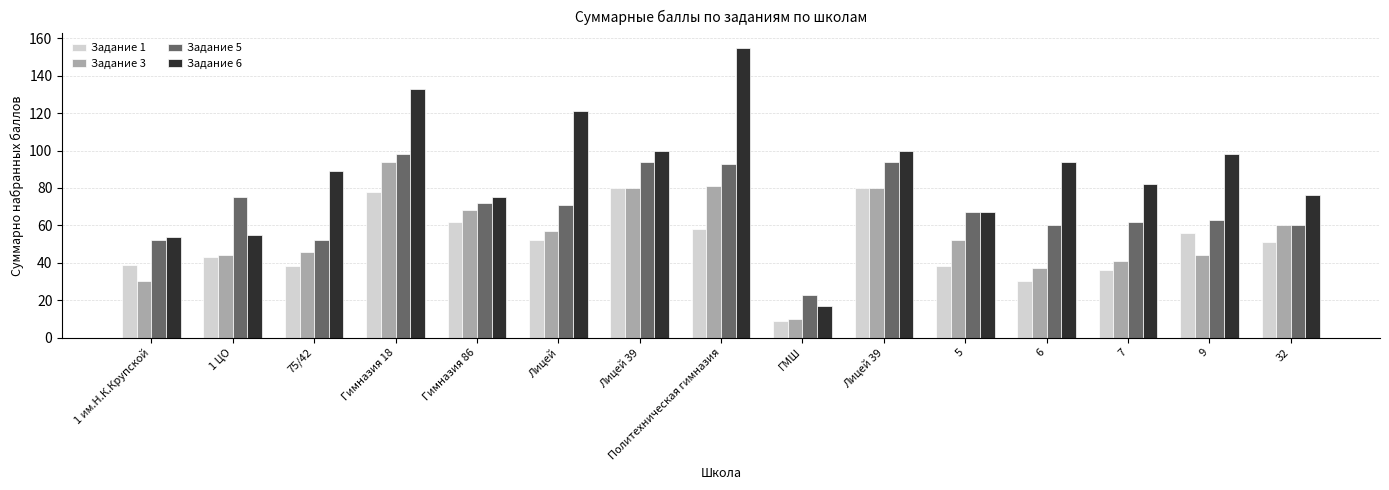

Does the chart contain any negative values?

No